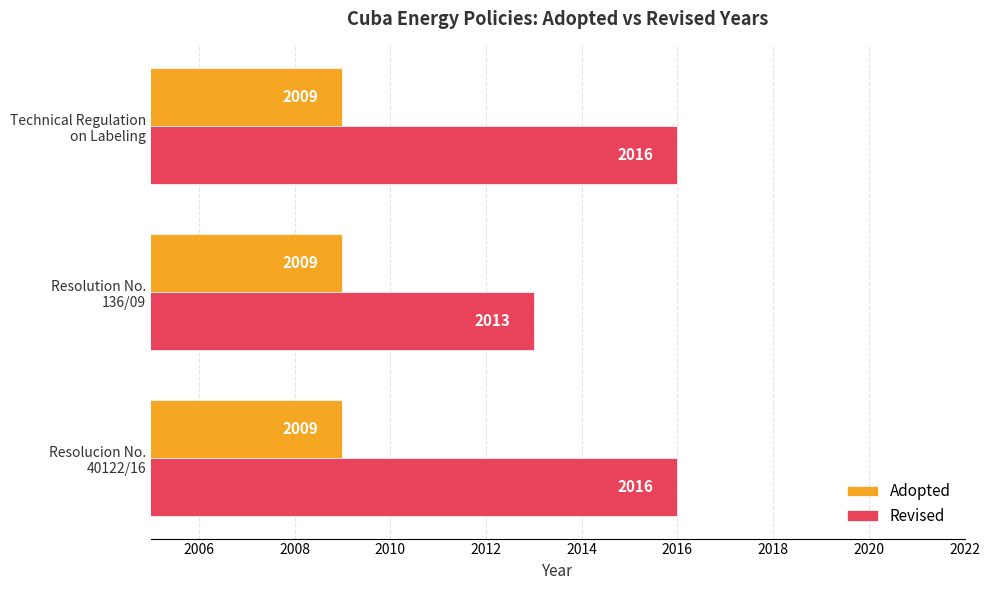

List the series in order of their overall mean, lowest first.

Adopted, Revised